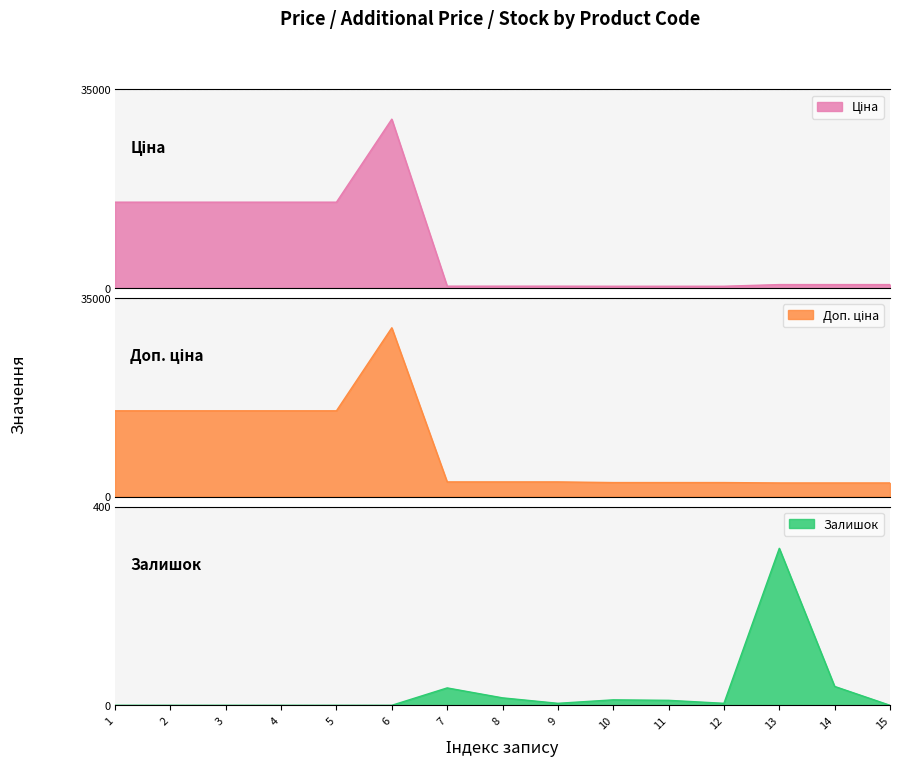

Reading left to right, transcribe all the data shown in this chart.

Ціна: 15120.0	15120.0	15120.0	15120.0	15120.0	29747.2	324.8	324.8	324.8	310.3	310.3	310.3	603.7	603.7	603.7
Доп. ціна: 15120.0	15120.0	15120.0	15120.0	15120.0	29747.2	2598.3	2598.3	2598.3	2482.4	2482.4	2482.4	2414.8	2414.8	2414.8
Залишок: 0.0	0.0	0.0	0.0	0.0	0.0	35.0	15.0	4.0	11.0	10.0	4.0	316.0	38.0	0.0